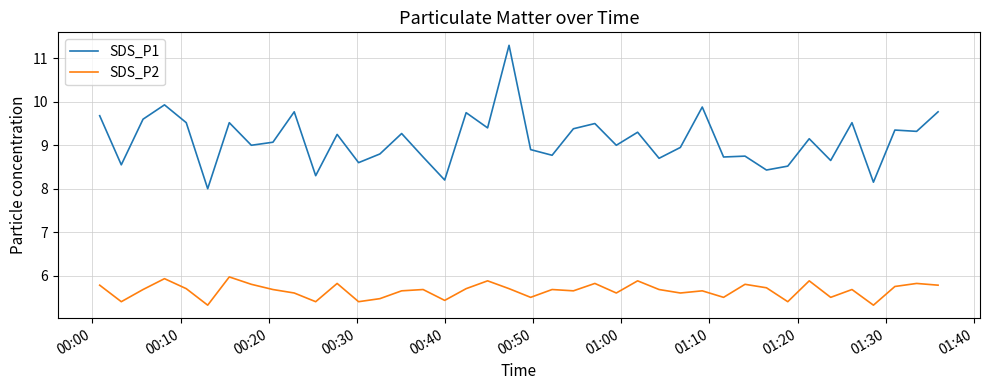

True or false: SDS_P1 and SDS_P2 intersect in this chart.

False